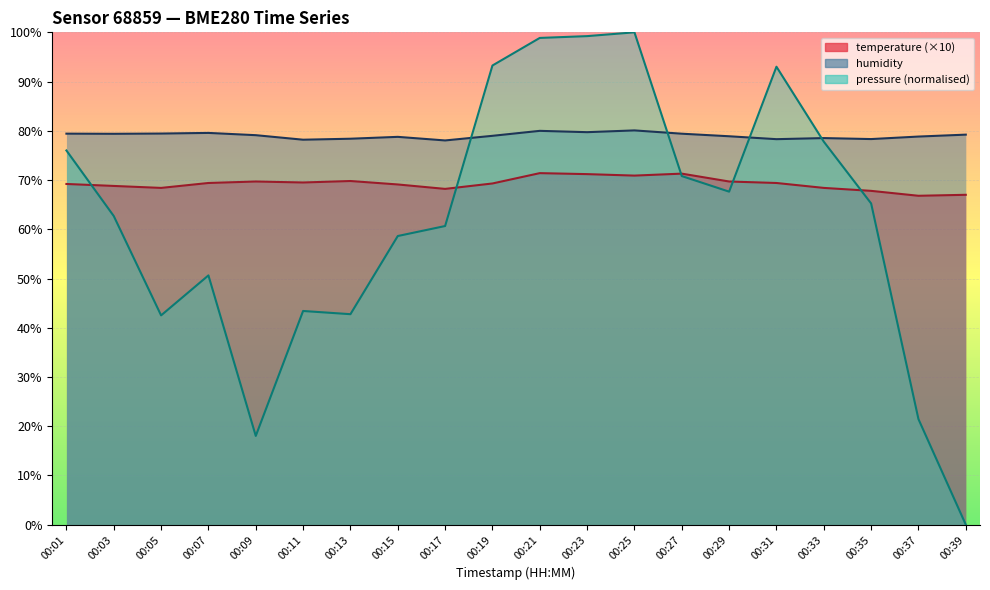

At which label does pressure first exceed 65?

00:01